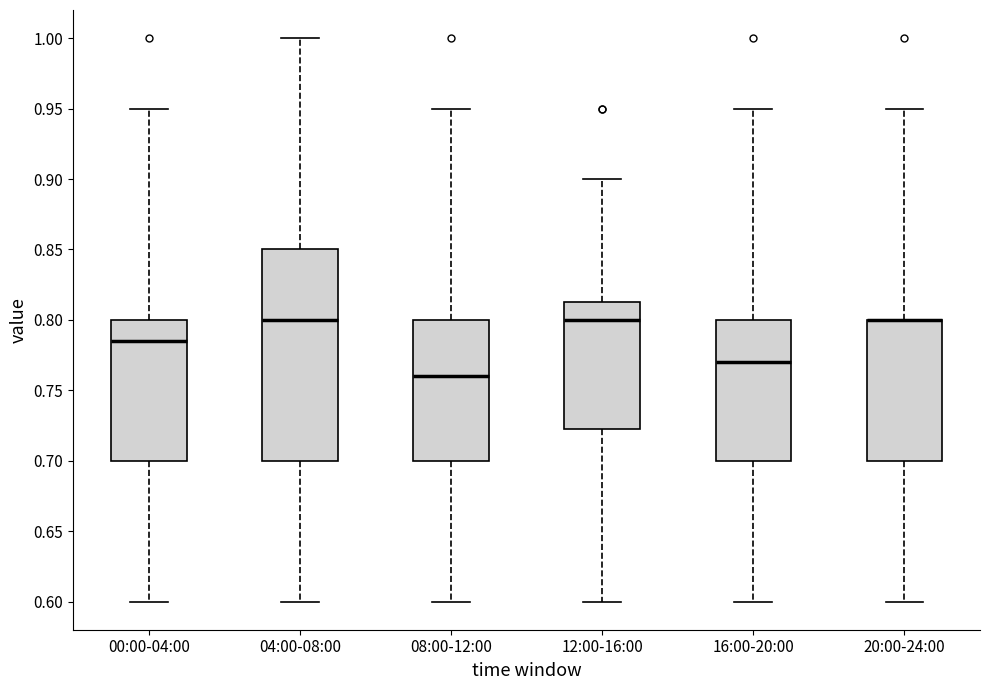

Where does the median line of the box for 00:00-04:00 sit on the y-axis? The values are not printed on the chart, so give them approximately, as read against the axis.

0.785